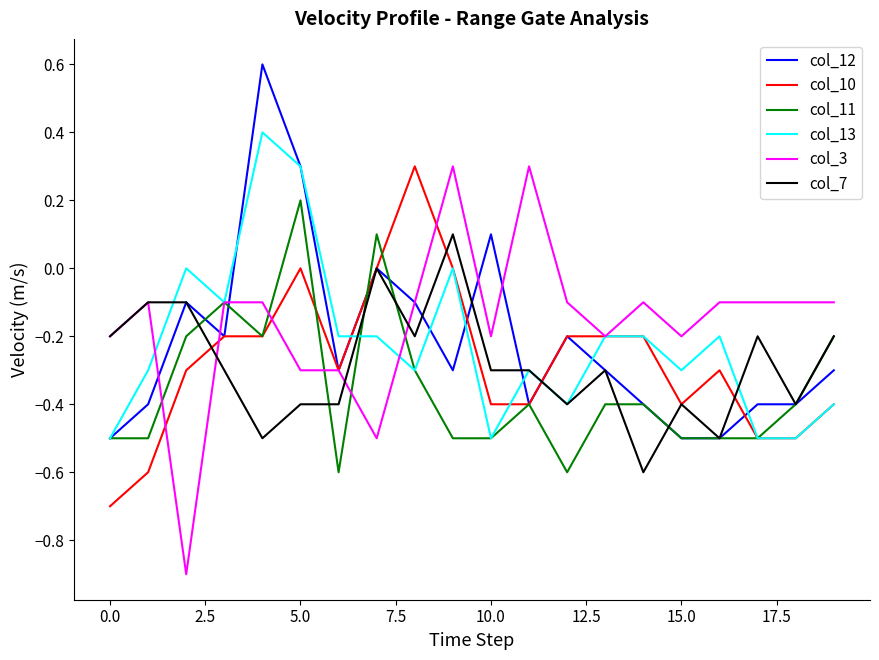

What is the minimum value for col_11?

-0.6